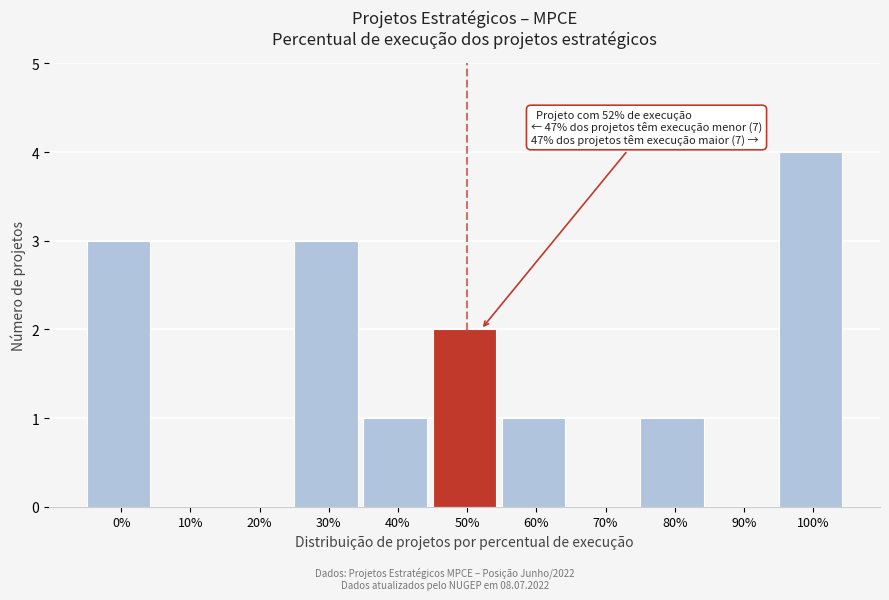

Reading left to right, extract all data points from this chart.

0%=3	10%=0	20%=0	30%=3	40%=1	50%=2	60%=1	70%=0	80%=1	90%=0	100%=4